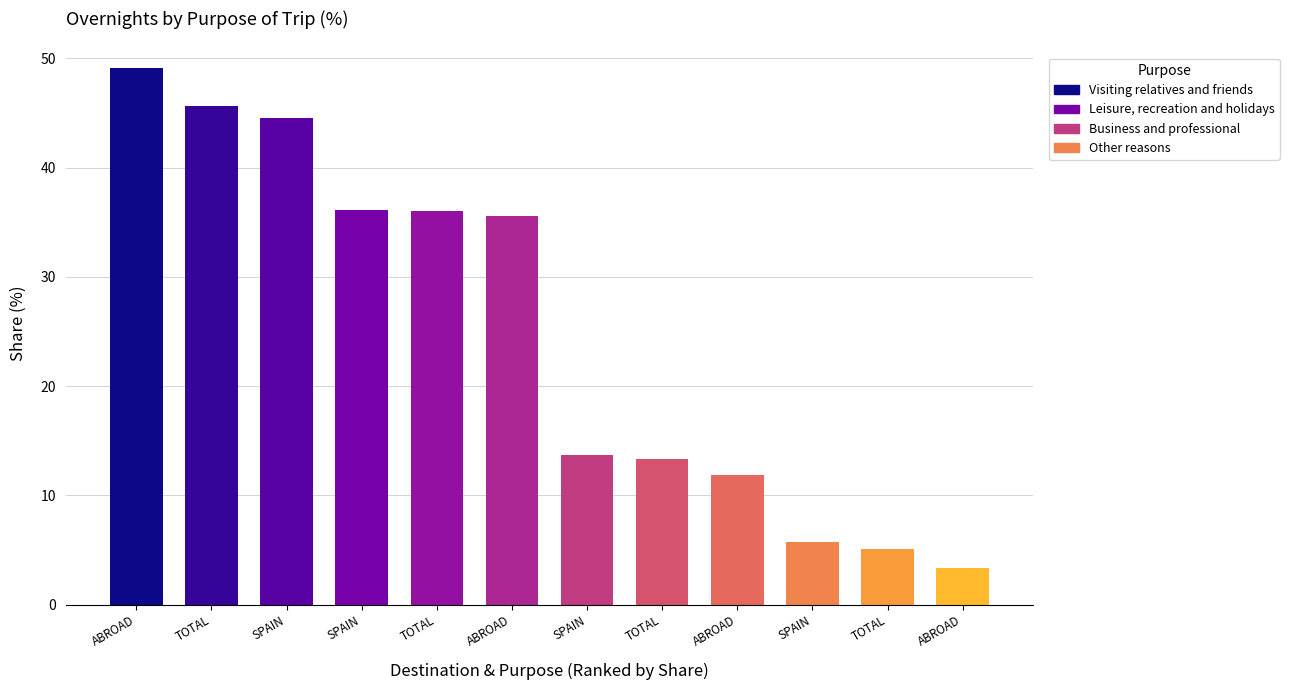

Between TOTAL and SPAIN, which series saw the biggest shift?

Visiting relatives and friends